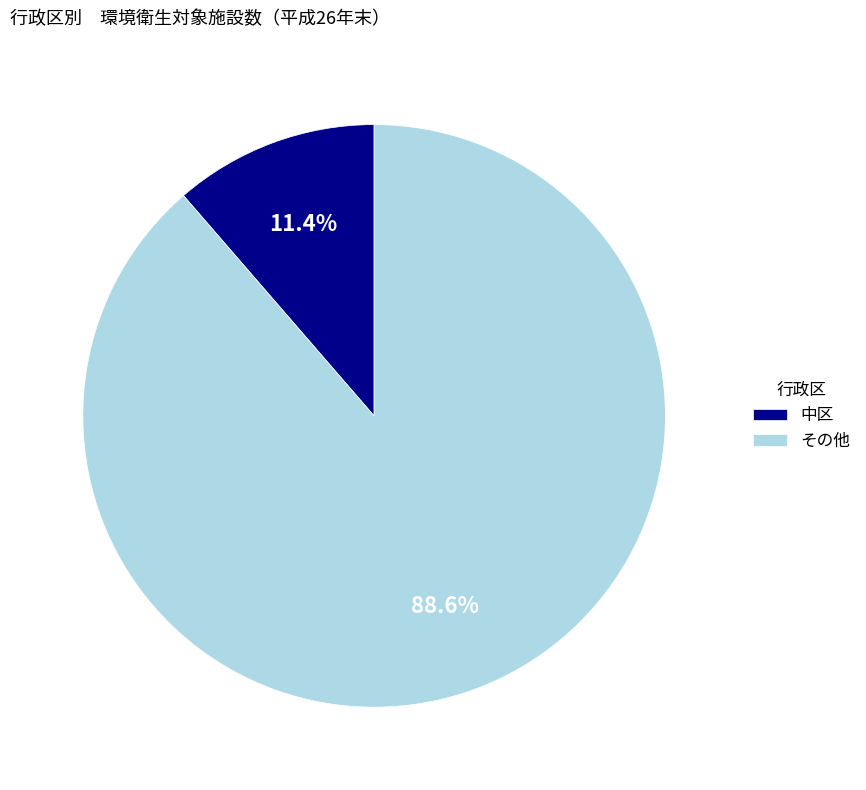

Rank the categories by value from highest to lowest.

その他, 中区